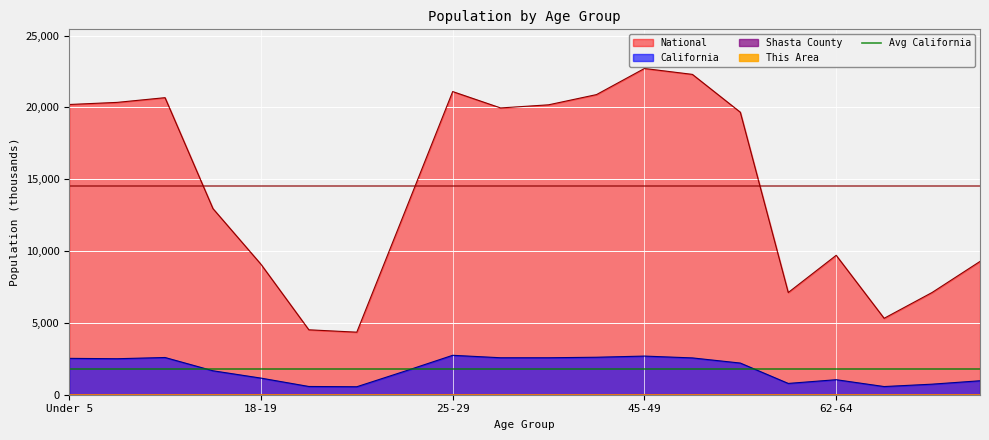

What is the difference between the This Area values at 15 to 17 and 10 to 14?

0.1